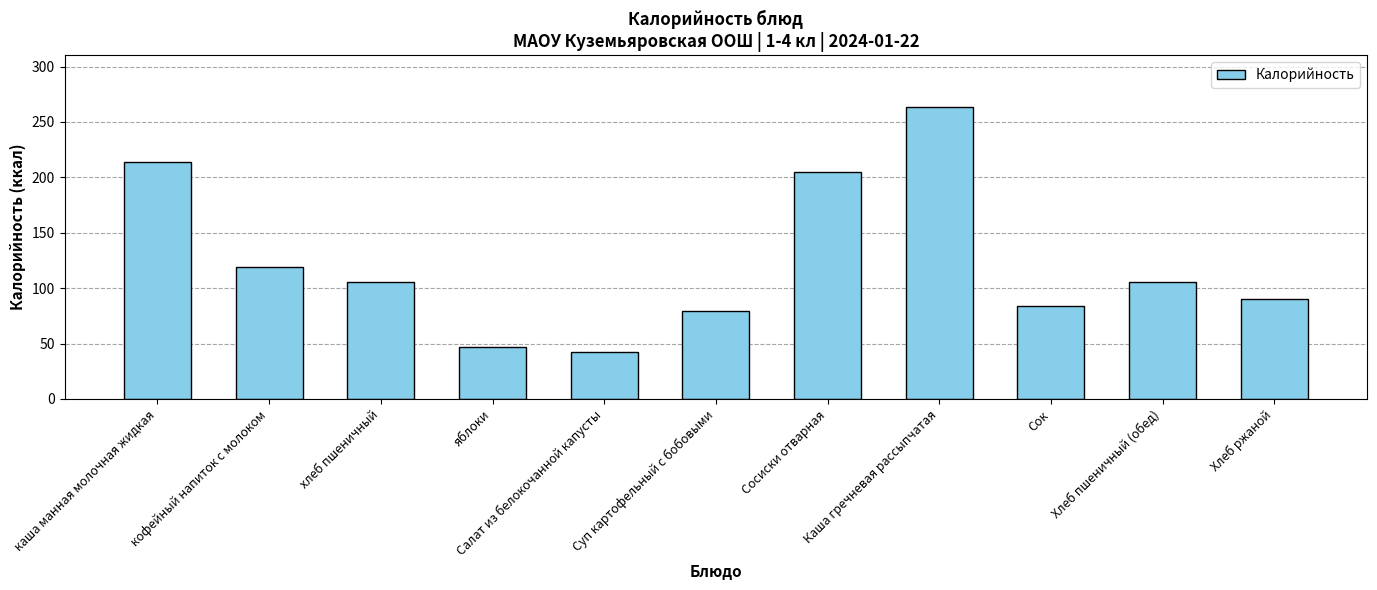

The chart shows a value of 54.8 at Сок. True or false?

False